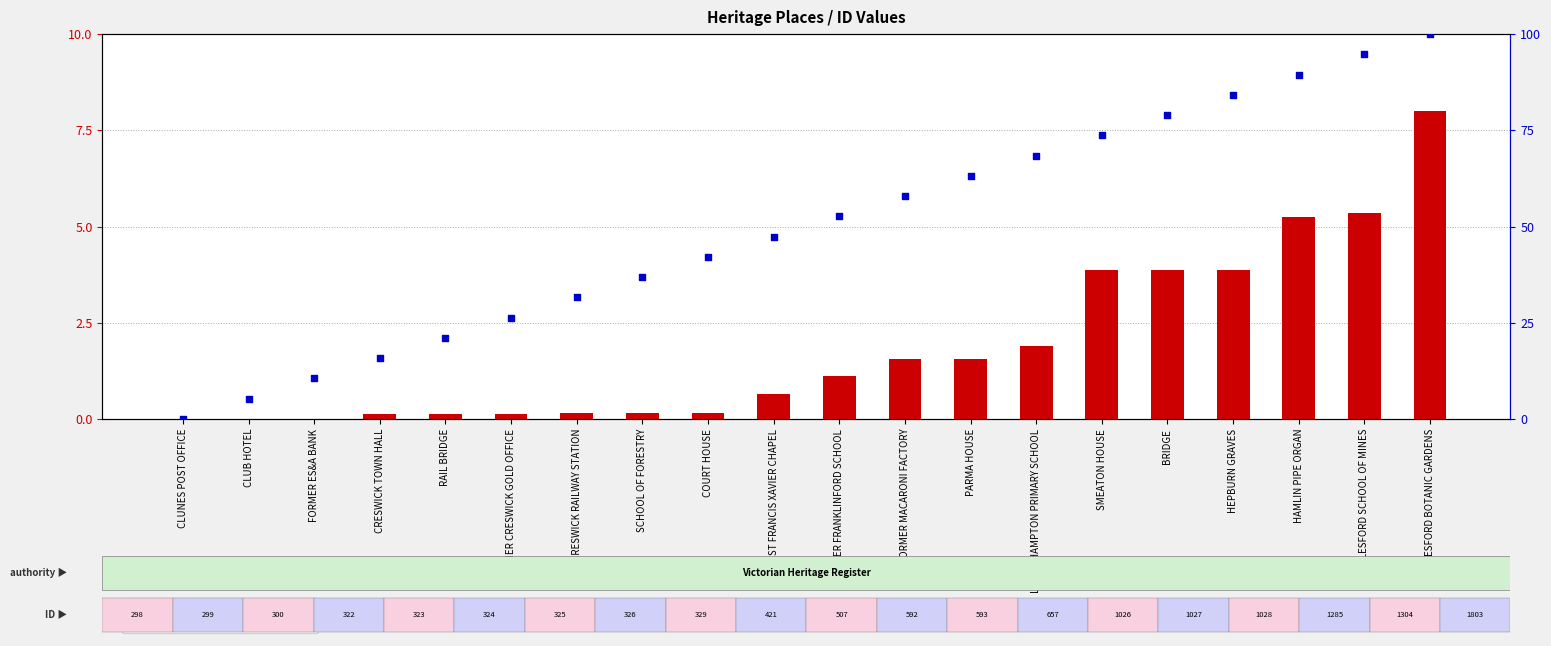

Which series has the largest total across all categories?

percentile rank within dataset